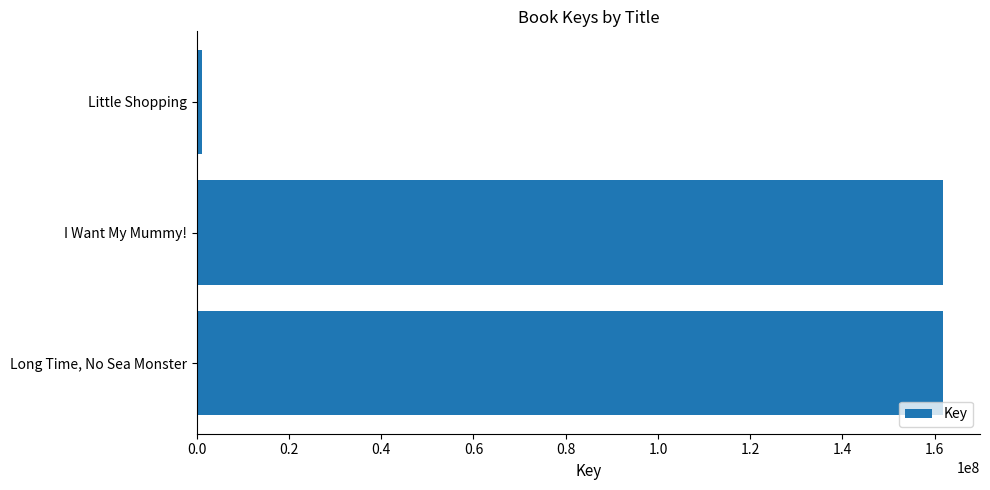

Rank the categories by value from lowest to highest.

Little Shopping, I Want My Mummy!, Long Time, No Sea Monster